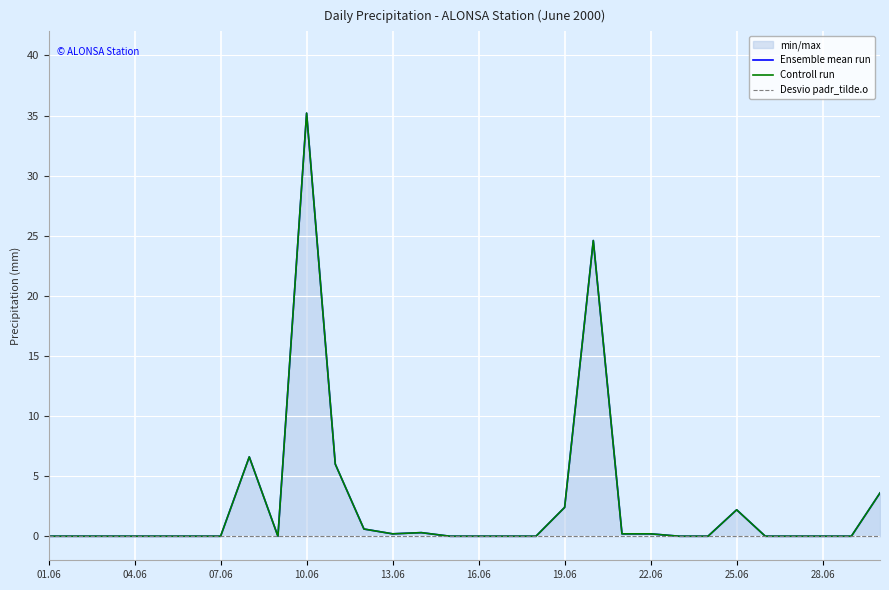

Which series has the largest range (max minus min)?

Ensemble mean run